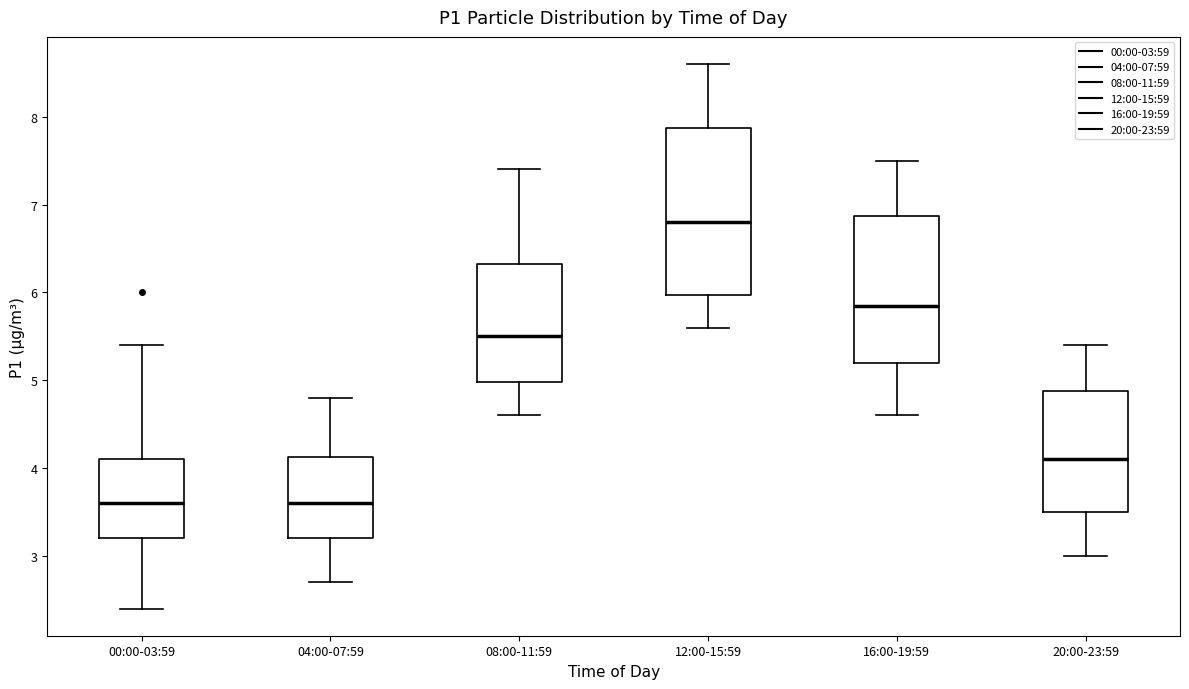

Which box's median line is the highest?

12:00-15:59